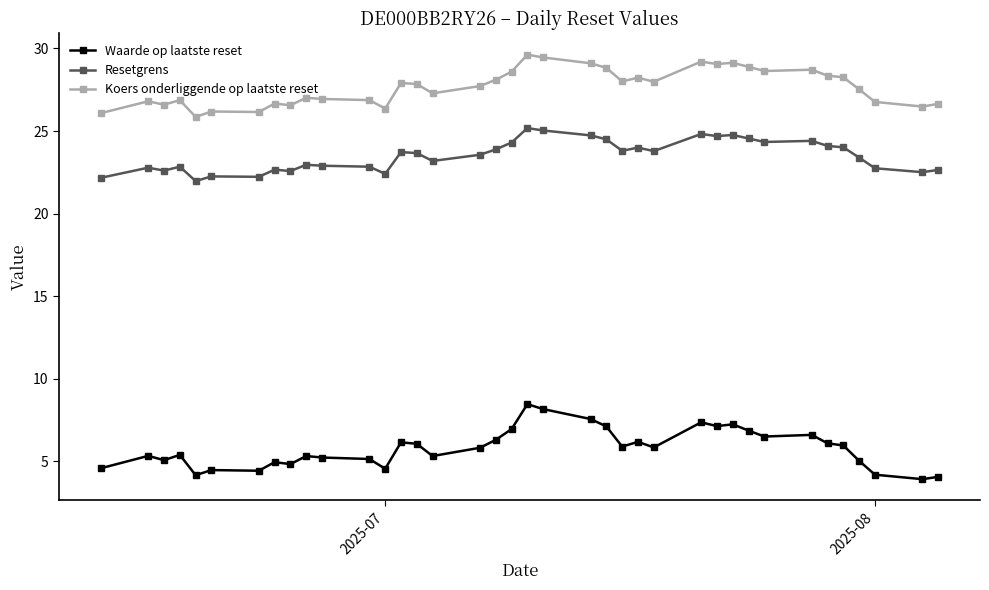

What is the sum of all Waarde op laatste reset values?

220.6